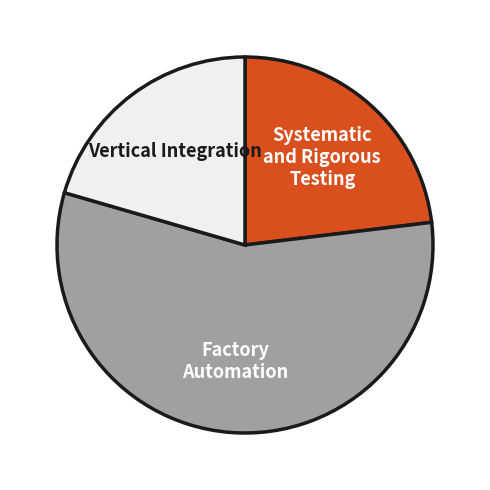

Is there any slice that represents more than half of the pie?

Yes